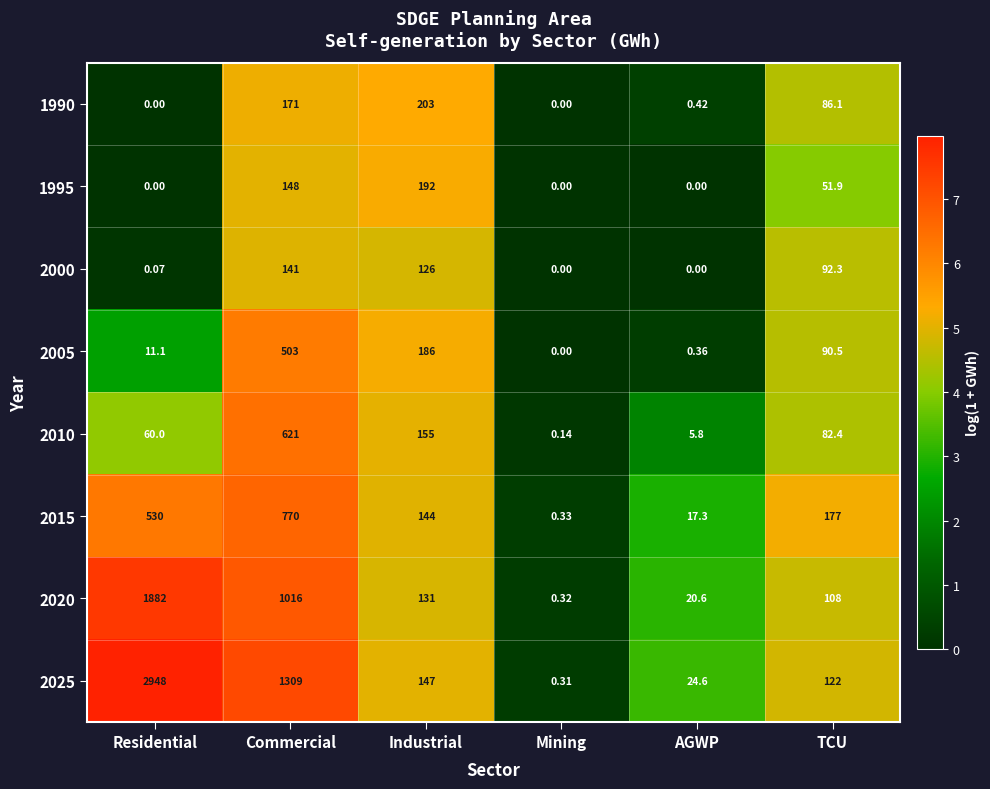

How many data points does each series have?

6